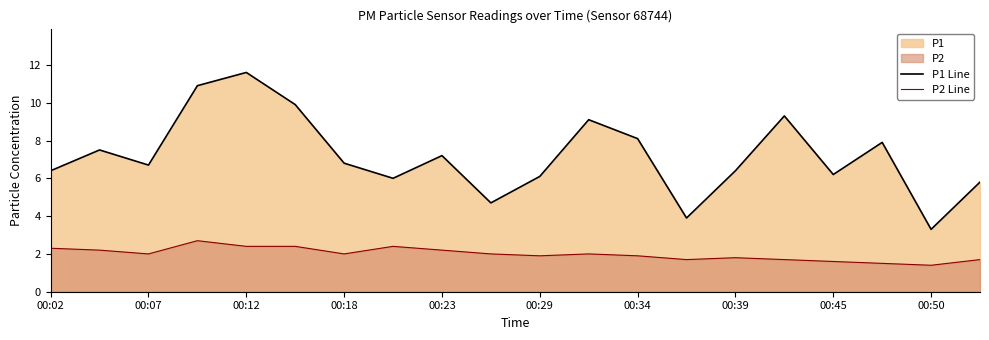

The P1 Line series shows 3.5 at 00:45. True or false?

False